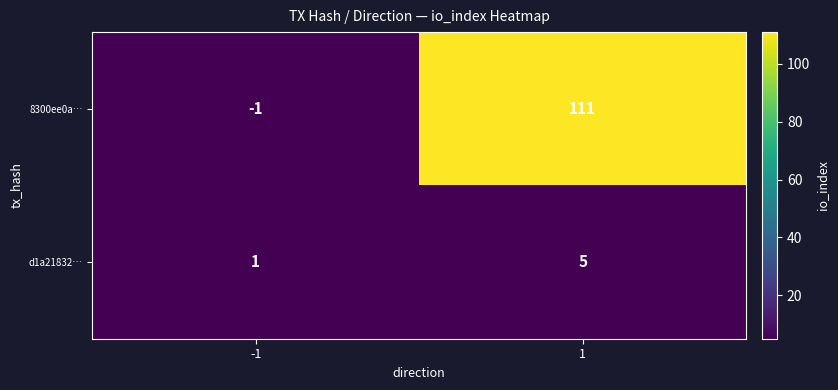

What is the difference between the highest and lowest values at 1?

106